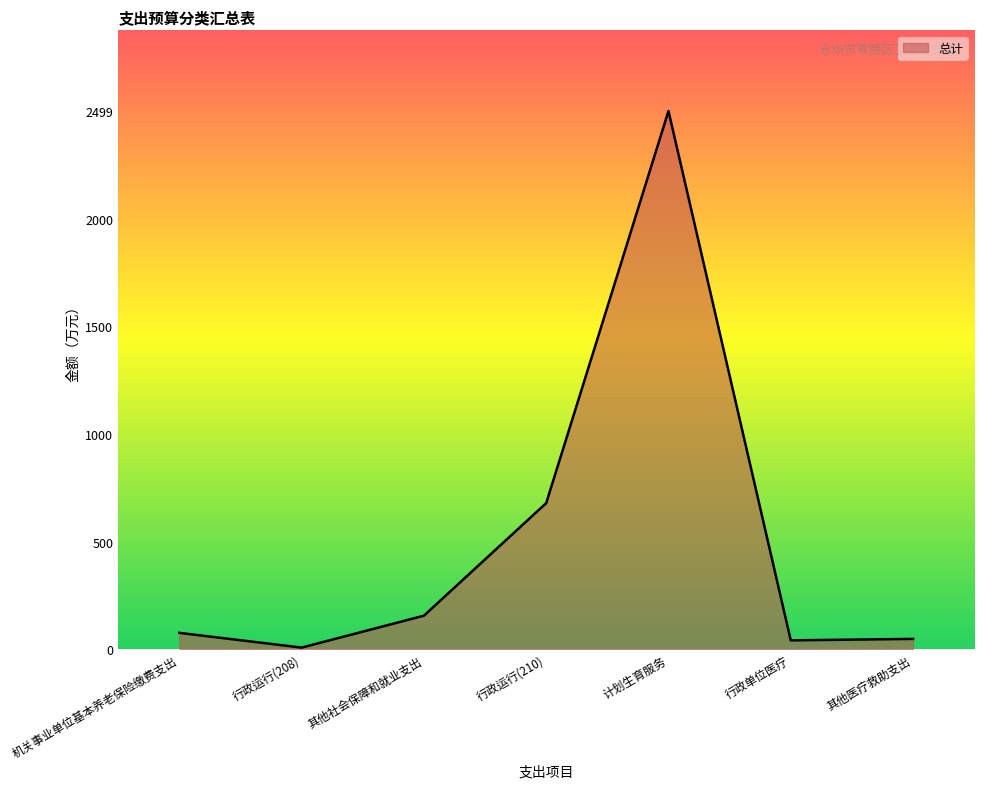

Where does the data first go above 76?

机关事业单位基本养老保险缴费支出